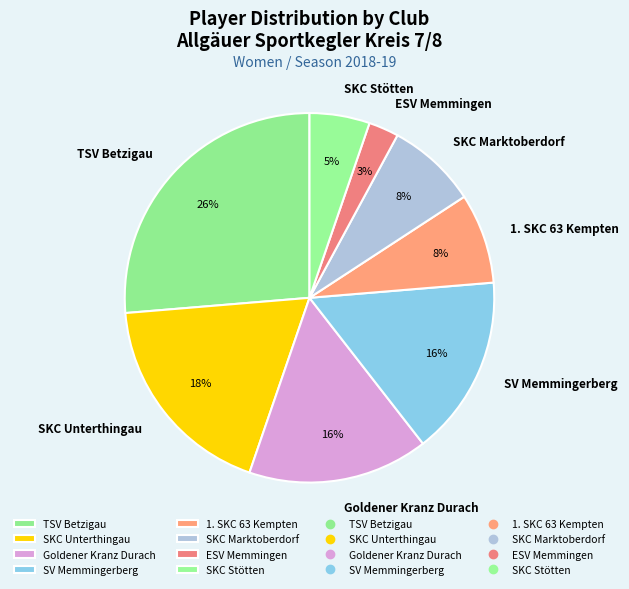

To the nearest percent, what portion does Goldener Kranz Durach represent?

16%